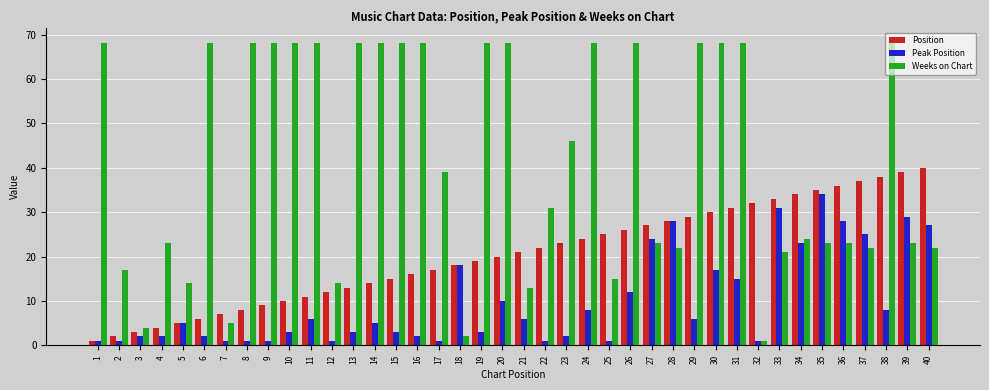

How many categories are shown in the chart?

40